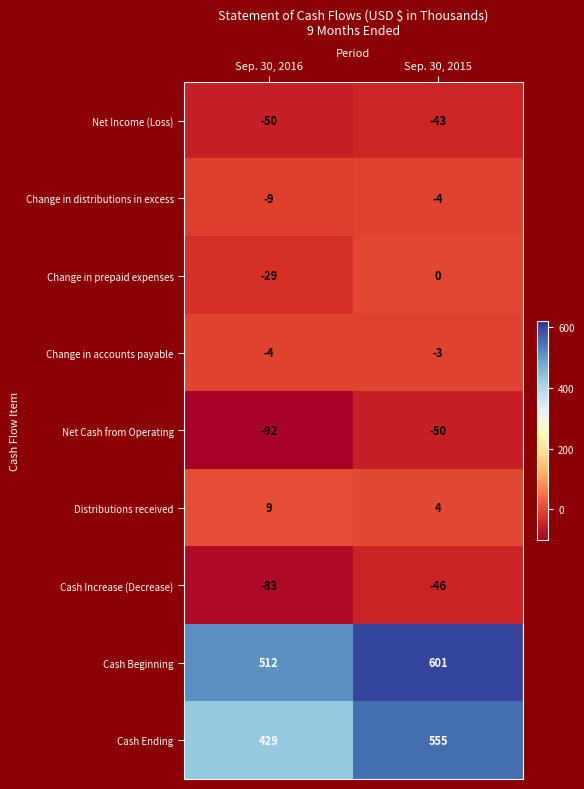

Between Sep. 30, 2016 and Sep. 30, 2015, which series saw the biggest shift?

Cash Ending